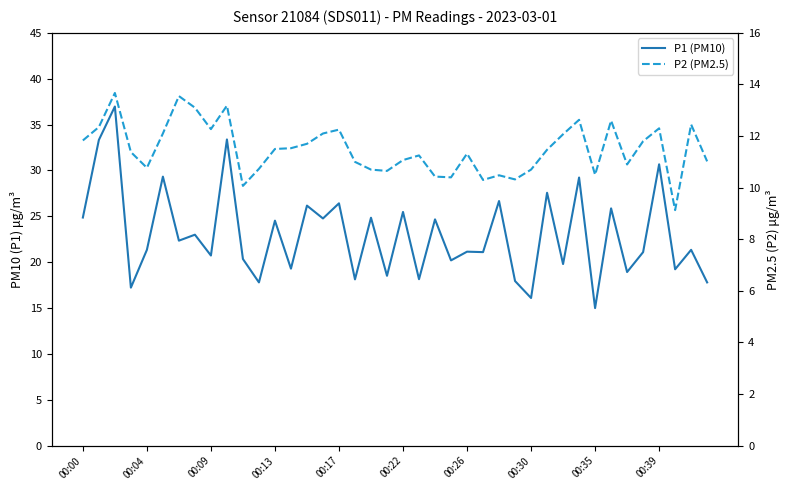

True or false: P1 (PM10) and P2 (PM2.5) cross at least once.

False